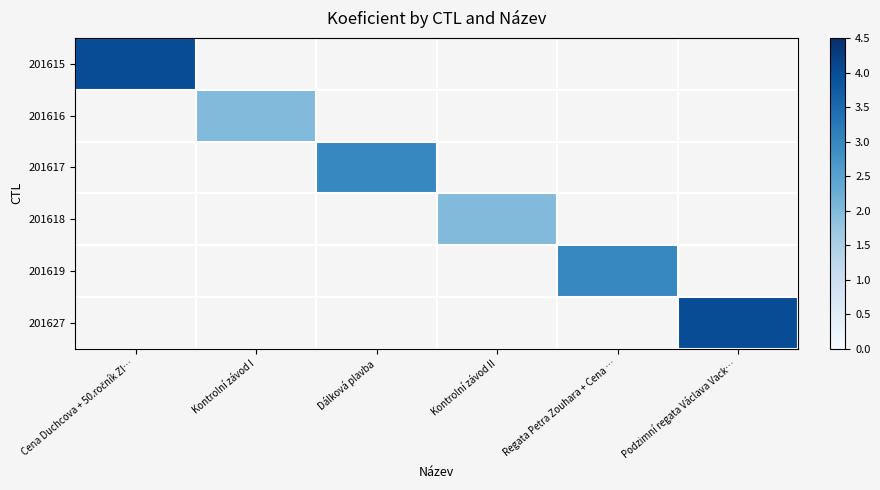

Which series has the widest spread of values?

201615